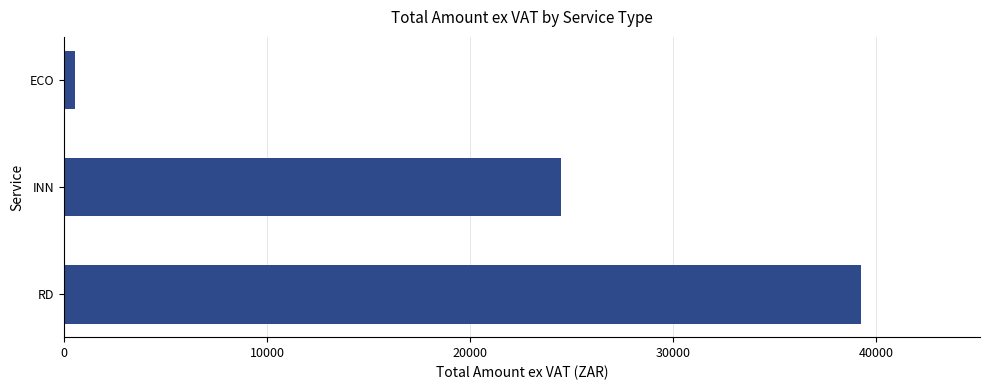

Reading top to bottom, list all the values displayed in this chart.

ECO=551.1	INN=24503.2	RD=39236.9